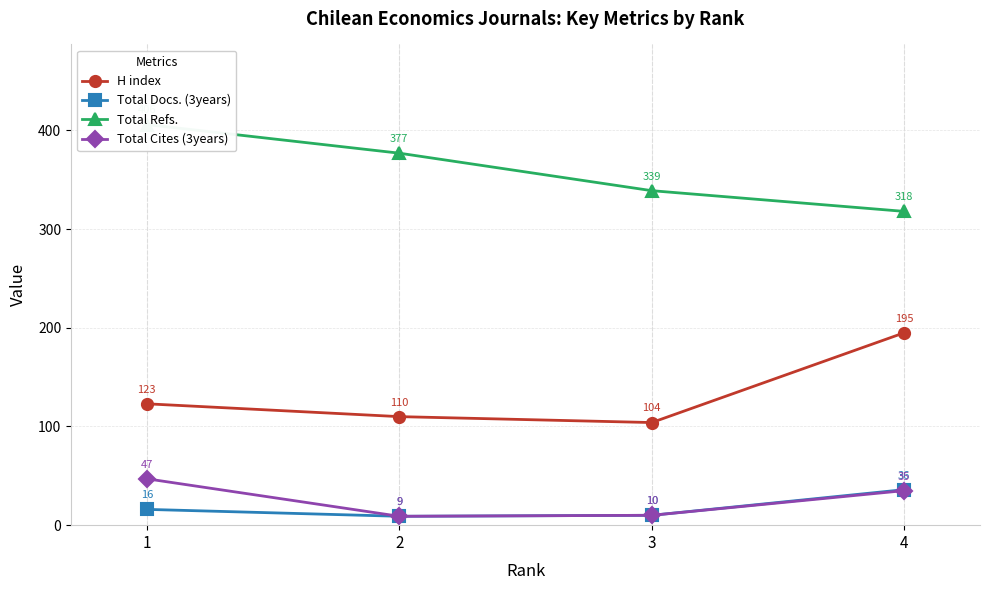

True or false: H index and Total Cites (3years) cross at least once.

False